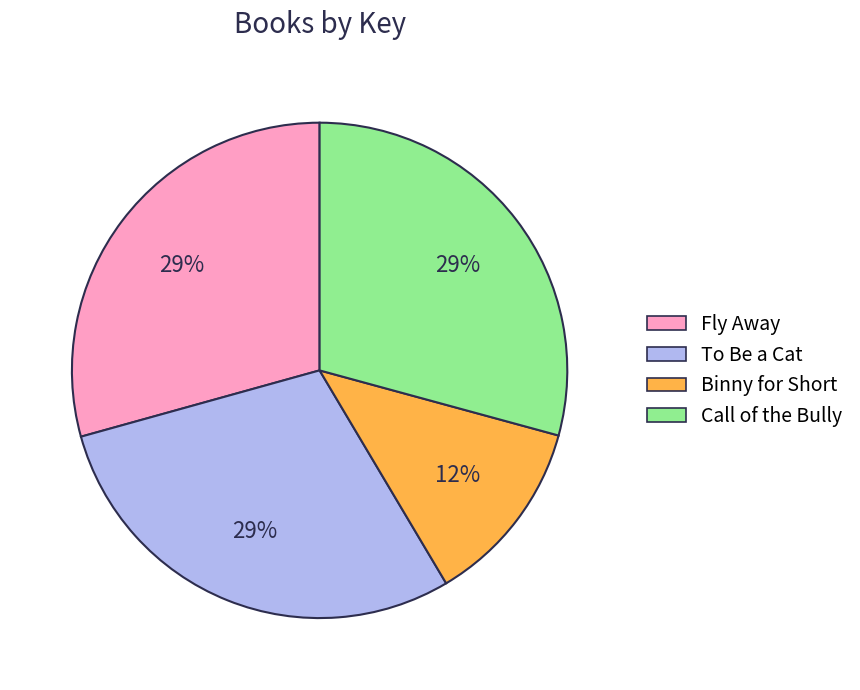

To the nearest percent, what is the average slice percentage?

25%